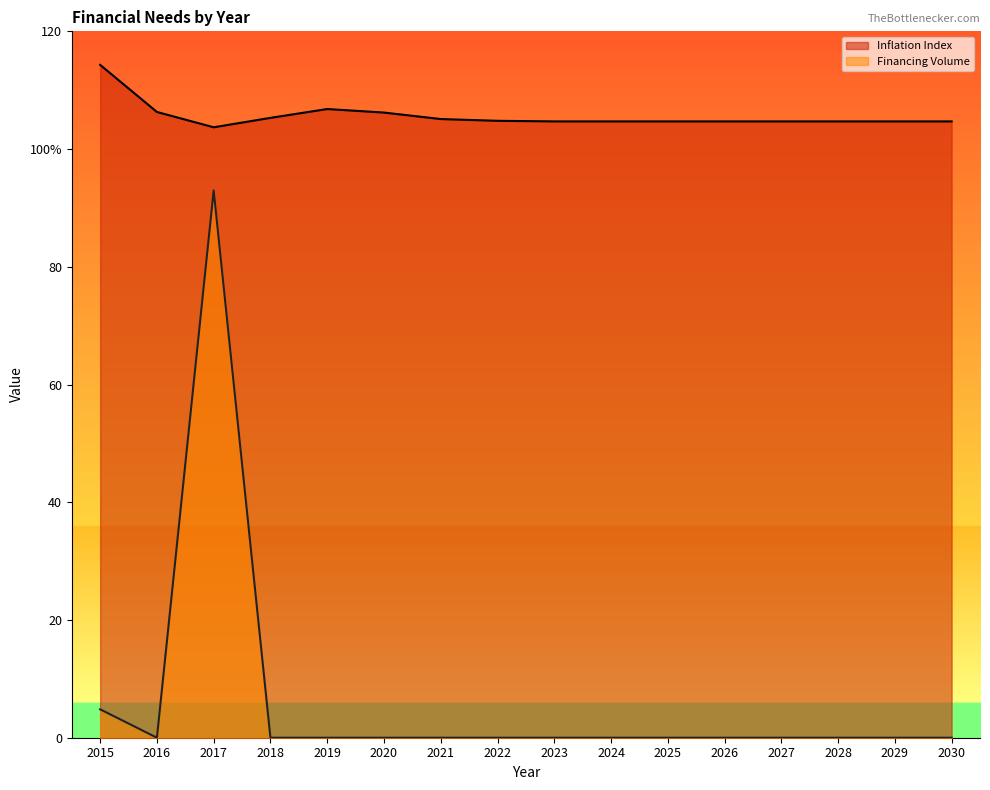

Where does the Inflation Index series first go above 104?

2015